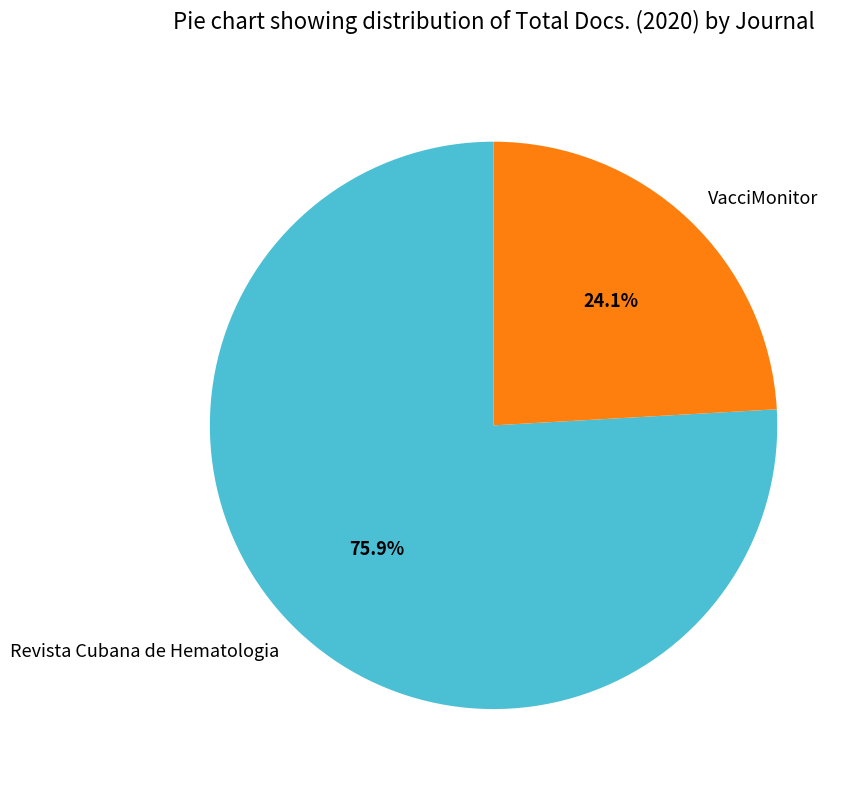

Does VacciMonitor account for over 50% of the chart?

No